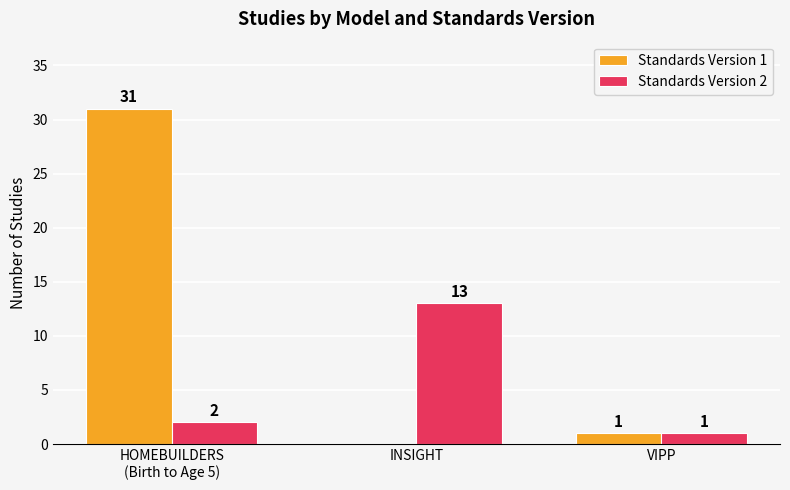

Which series has the largest total across all categories?

Standards Version 1